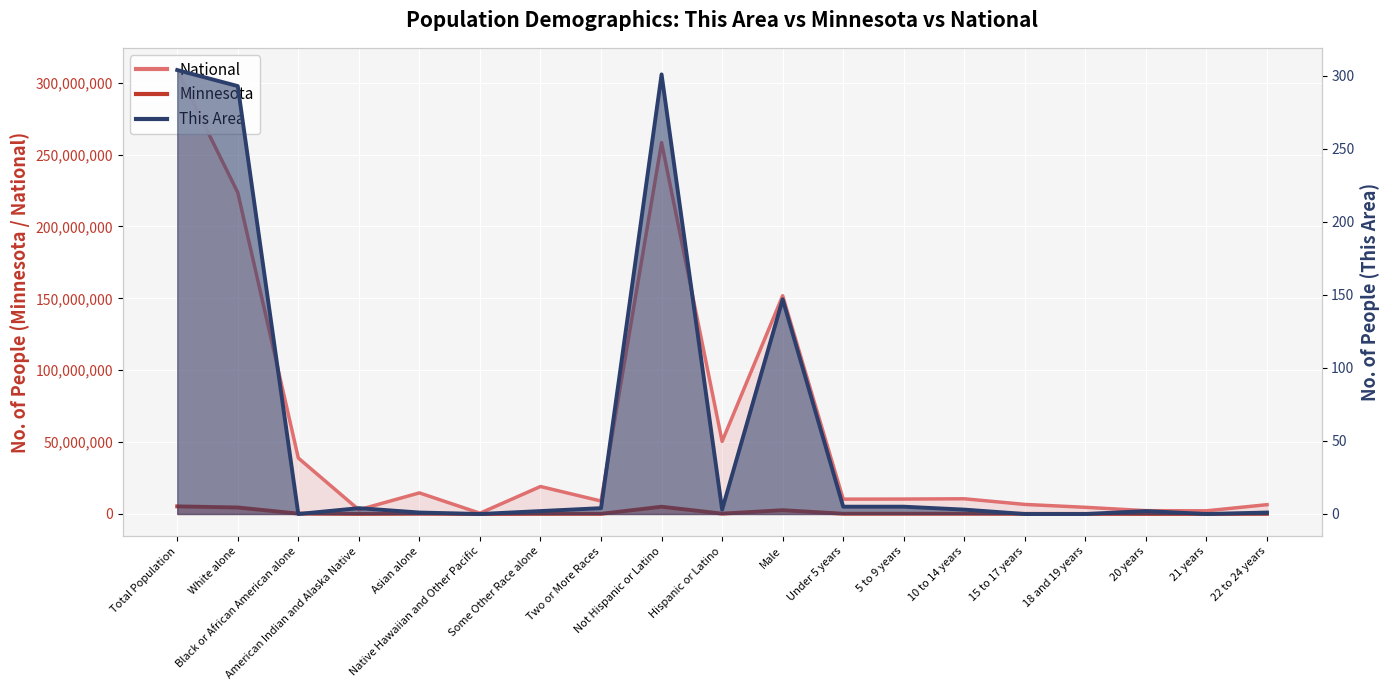

Is it true that This Area equals -133 at 21 years?

False